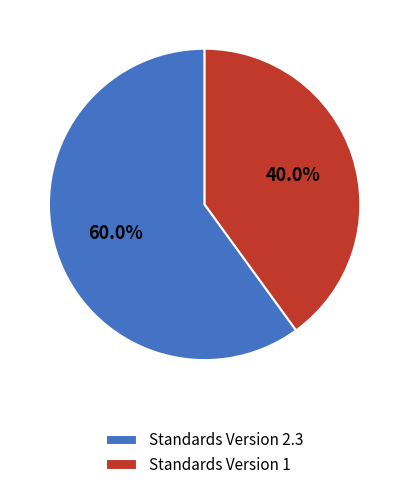

Is there a majority slice in this chart?

Yes